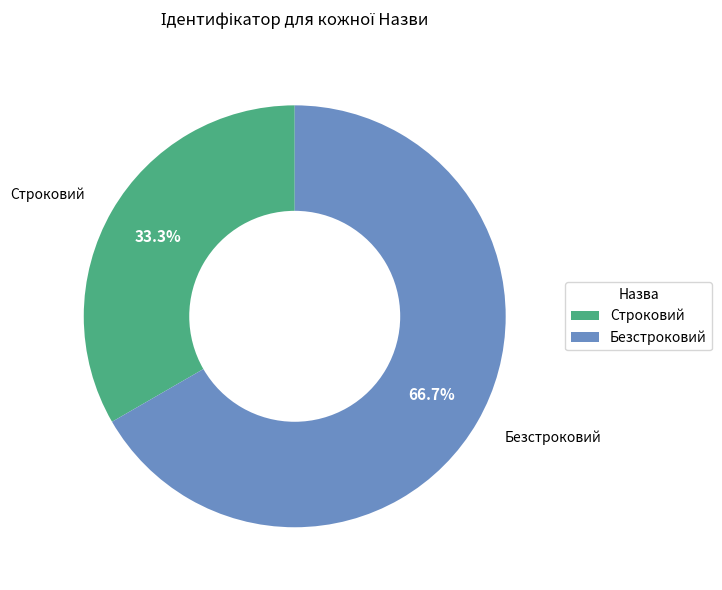

To the nearest percent, what is the combined percentage of Строковий and Безстроковий?

100%